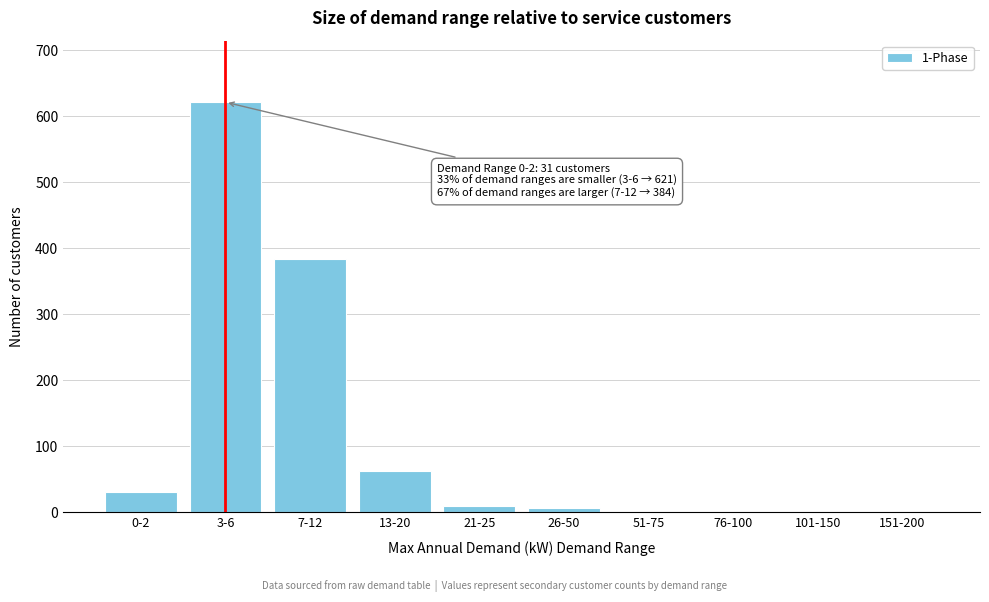

What is the sum of all values?

1116